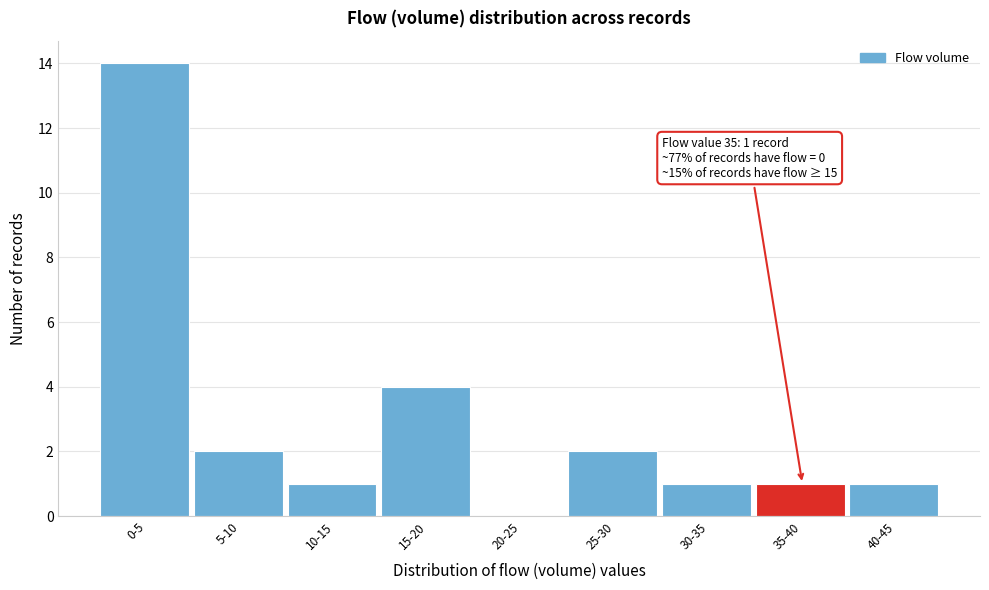

Reading right to left, list all the values displayed in this chart.

40-45=1	35-40=1	30-35=1	25-30=2	20-25=0	15-20=4	10-15=1	5-10=2	0-5=14